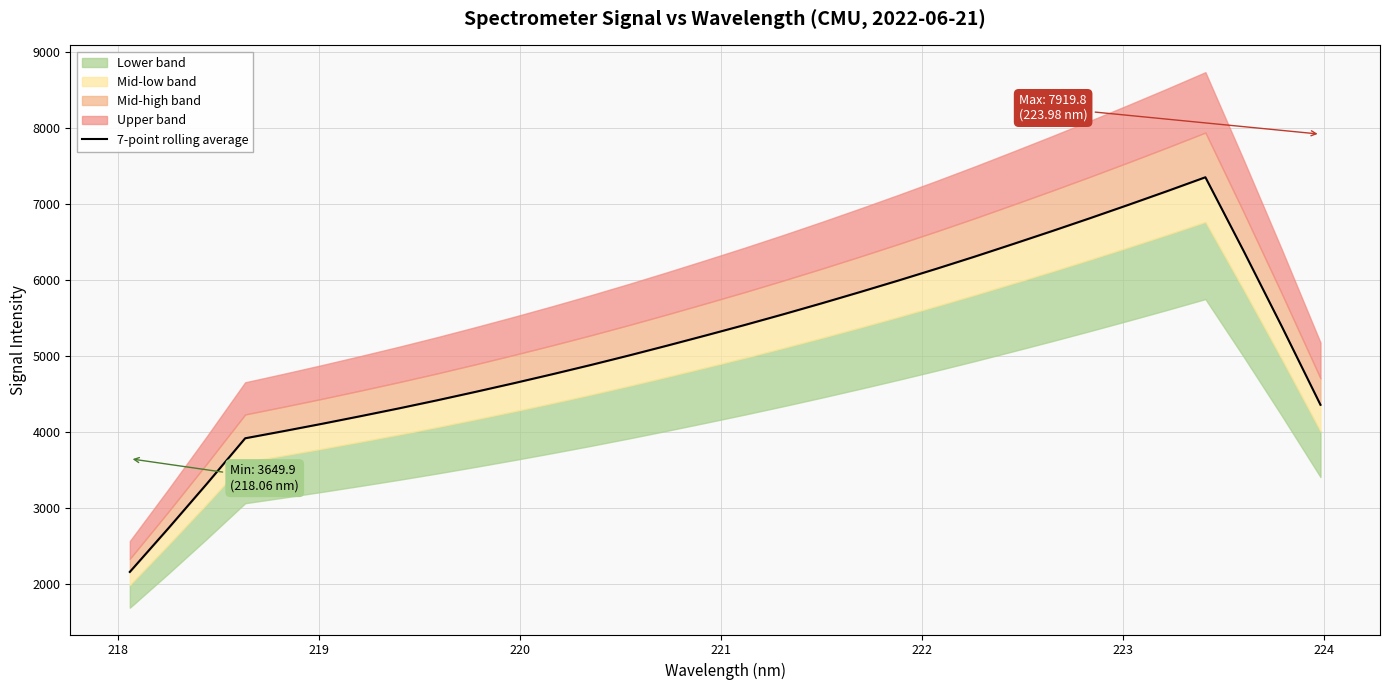

Reading left to right, list all the values displayed in this chart.

2160.5	2732.7	3318.4	3918.8	4012.8	4109.5	4209.6	4312.4	4419.2	4530.4	4644.7	4762.5	4884.0	5010.1	5140.4	5273.9	5409.6	5549.7	5694.1	5842.4	5994.3	6150.2	6310.7	6476.2	6644.1	6815.6	6991.1	7170.0	7353.0	6380.1	5382.0	4359.2